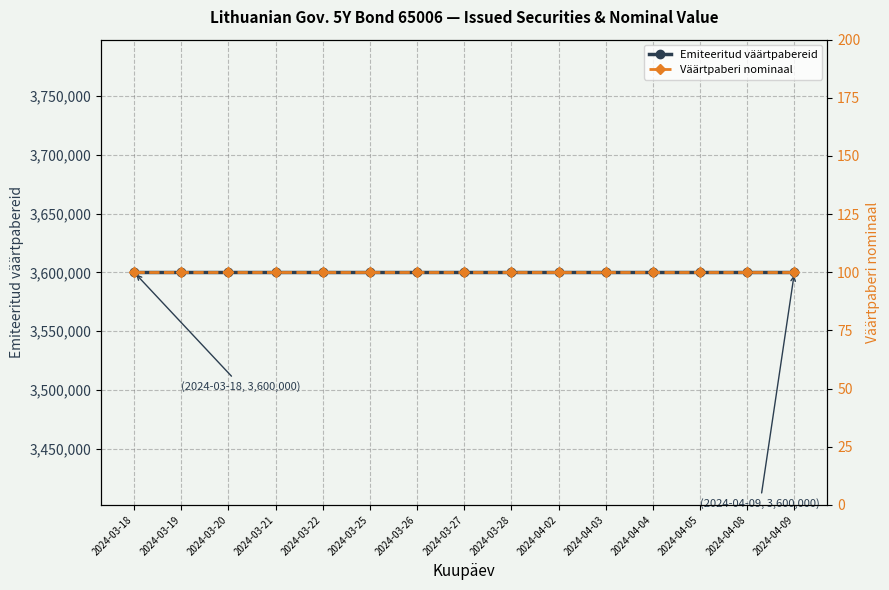

What is the average value of the Emiteeritud väärtpabereid series?

3600000